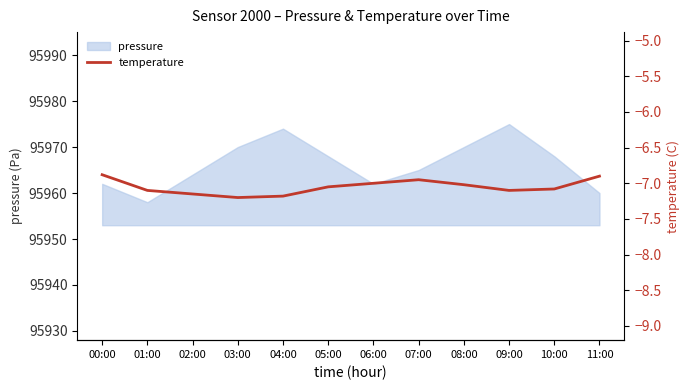

The chart shows a value of -9.4 at 09:00. True or false?

False